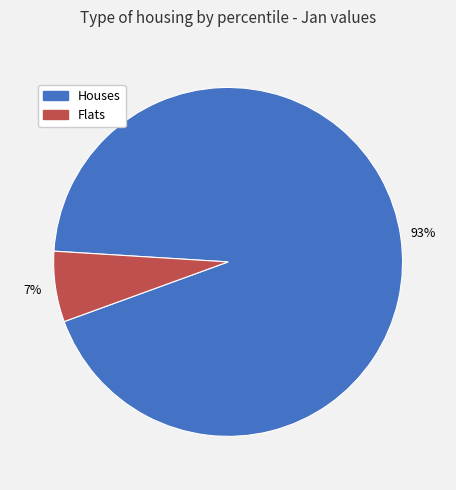

Is there a majority slice in this chart?

Yes